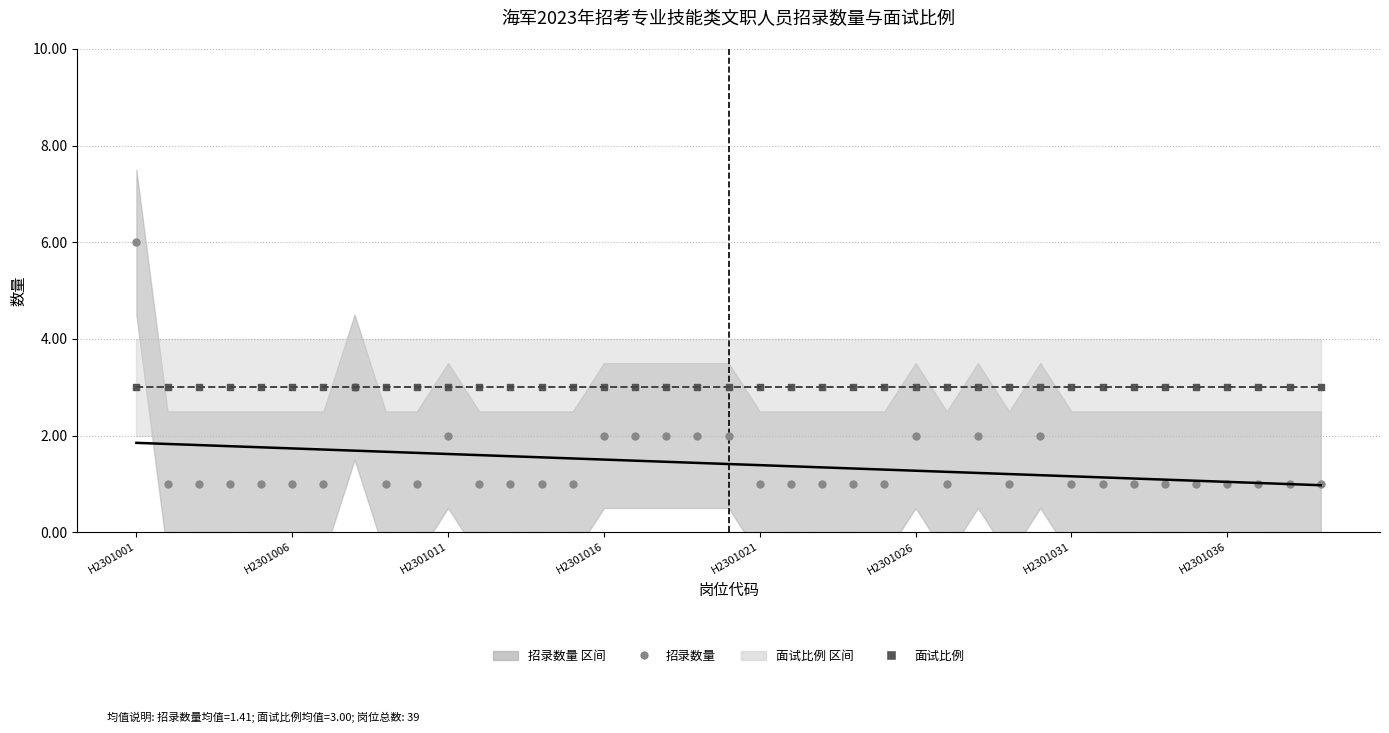

Which series has the largest Y range (max minus min)?

招录数量